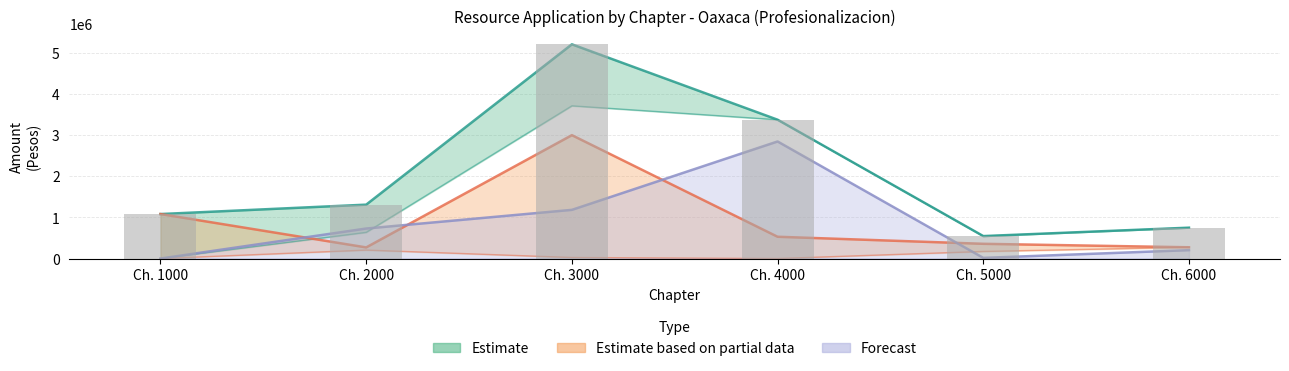

What is the greatest value displayed?

5208000.0